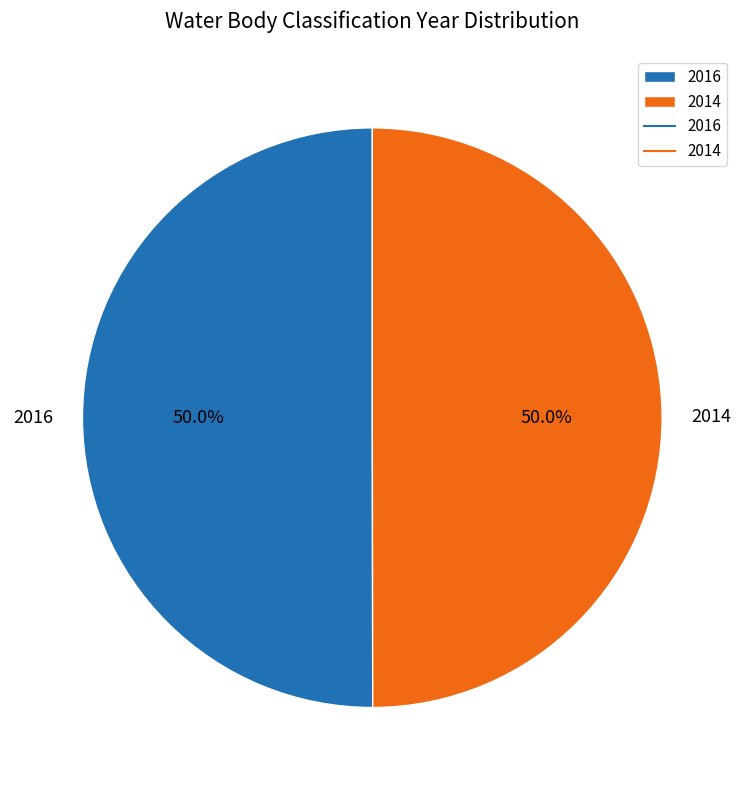

To the nearest percent, what portion does 2016 represent?

50%